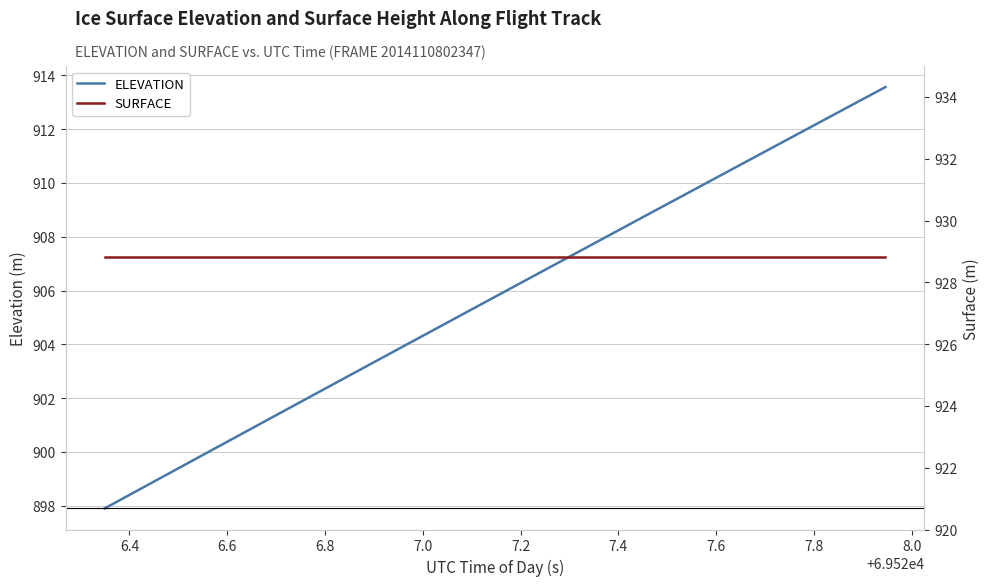

Rank the series by their average value, from highest to lowest.

SURFACE, ELEVATION